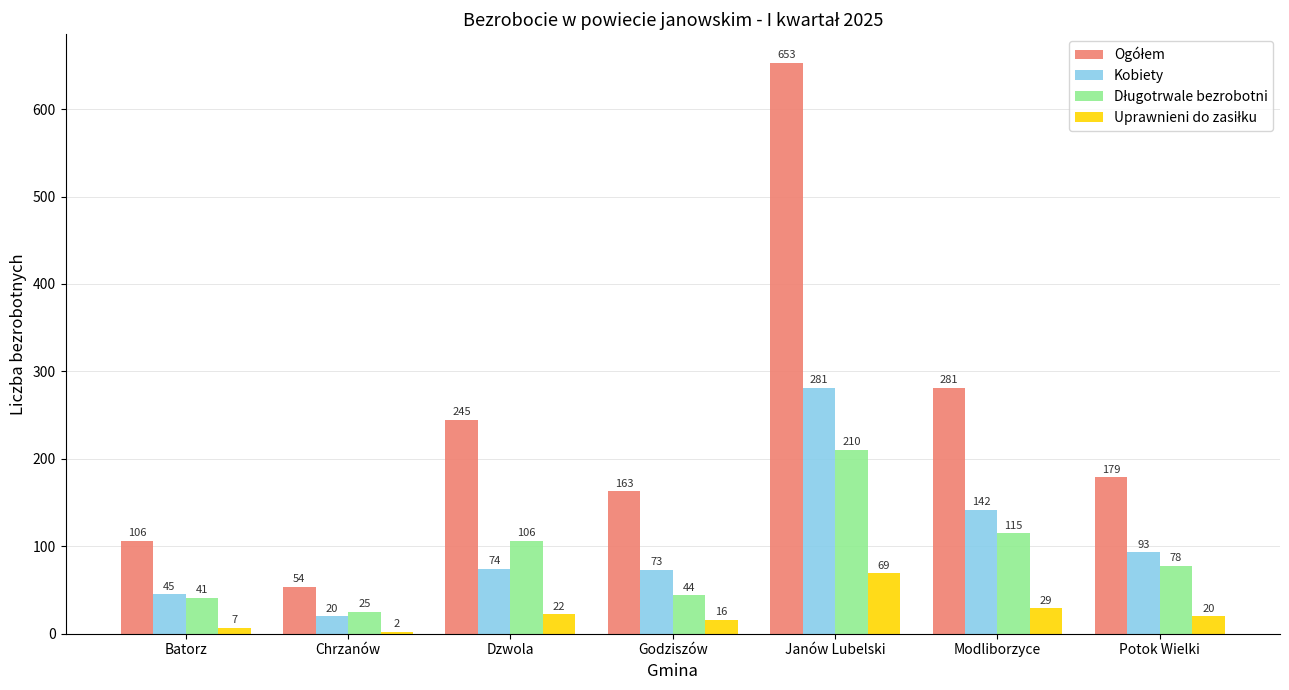

Count the number of data series in this chart.

4